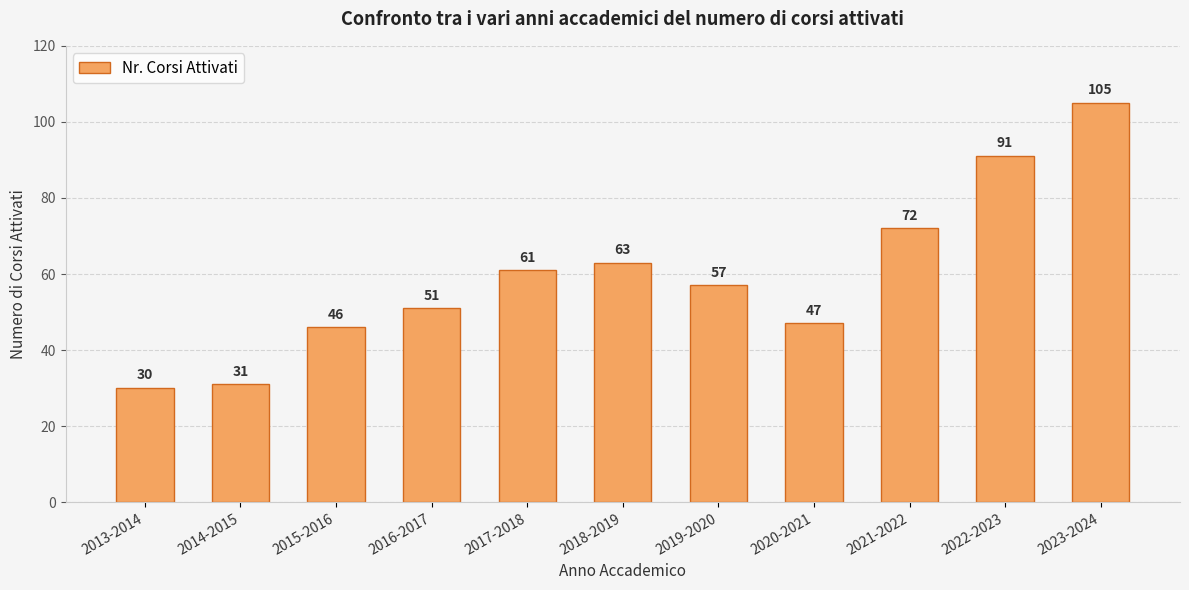

The chart shows a value of 91 at 2022-2023. True or false?

True